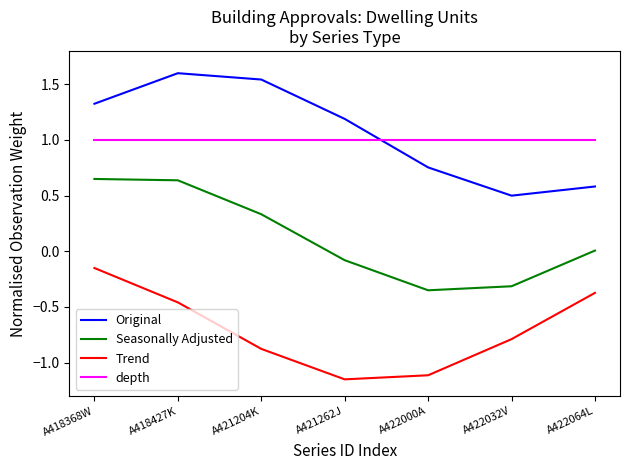

What is the difference between the maximum and minimum values in the Seasonally Adjusted series?

1.0